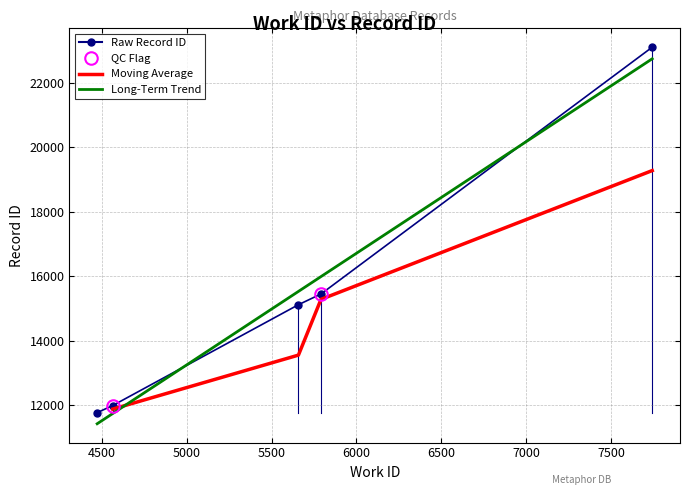

What is the sum of the values at 4564 and 5791?

27434